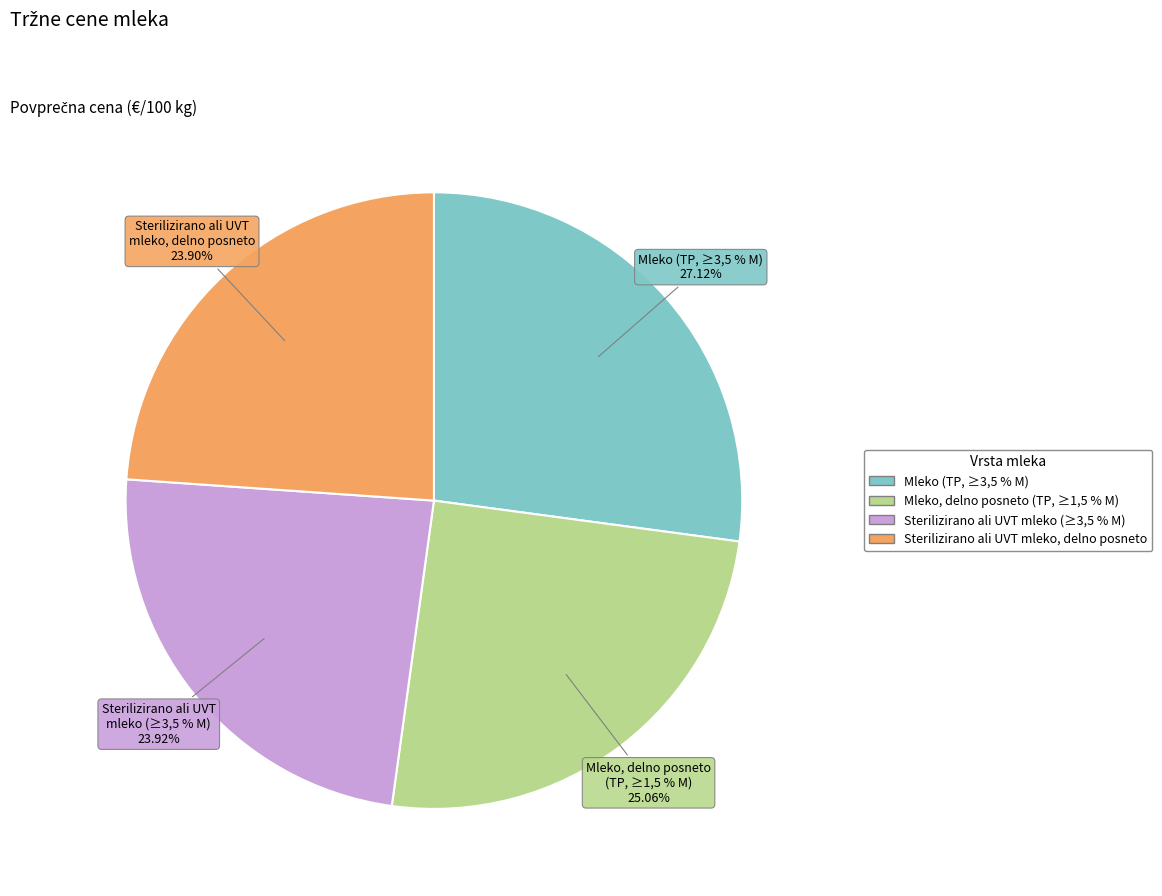

Does Sterilizirano ali UVT mleko, delno posneto account for over 50% of the chart?

No